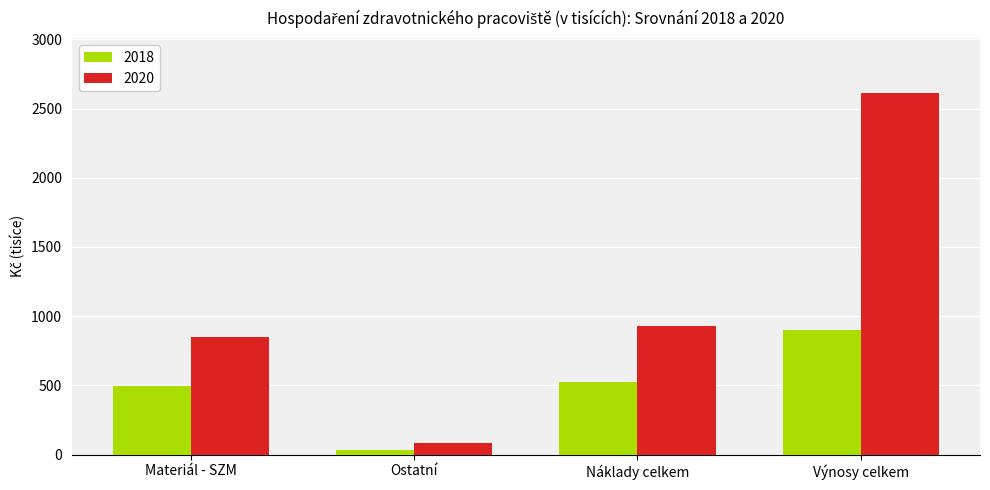

What is the total value across all series at Ostatní?

113.0